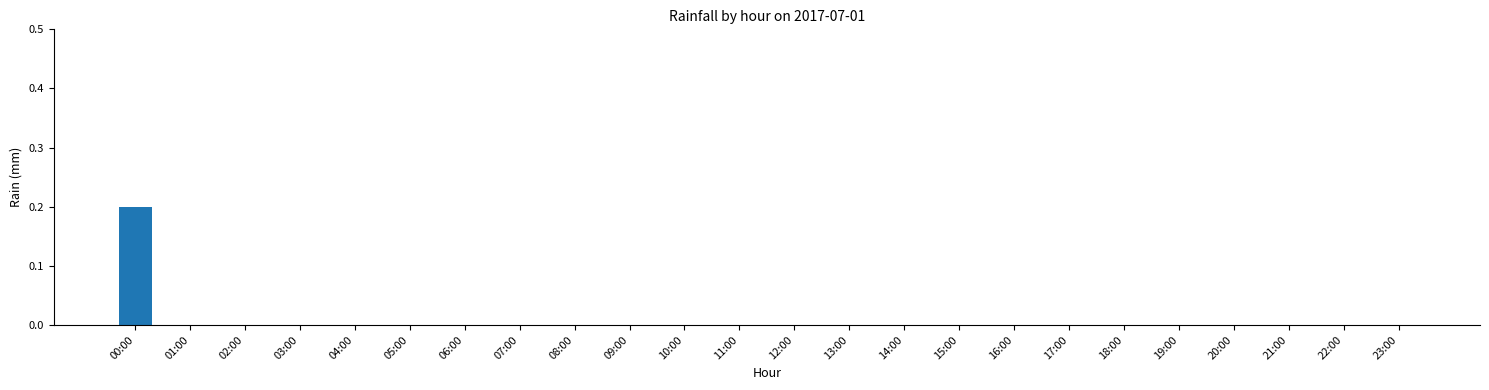

Reading left to right, what are all the values shown in this chart?

0.2	0.0	0.0	0.0	0.0	0.0	0.0	0.0	0.0	0.0	0.0	0.0	0.0	0.0	0.0	0.0	0.0	0.0	0.0	0.0	0.0	0.0	0.0	0.0